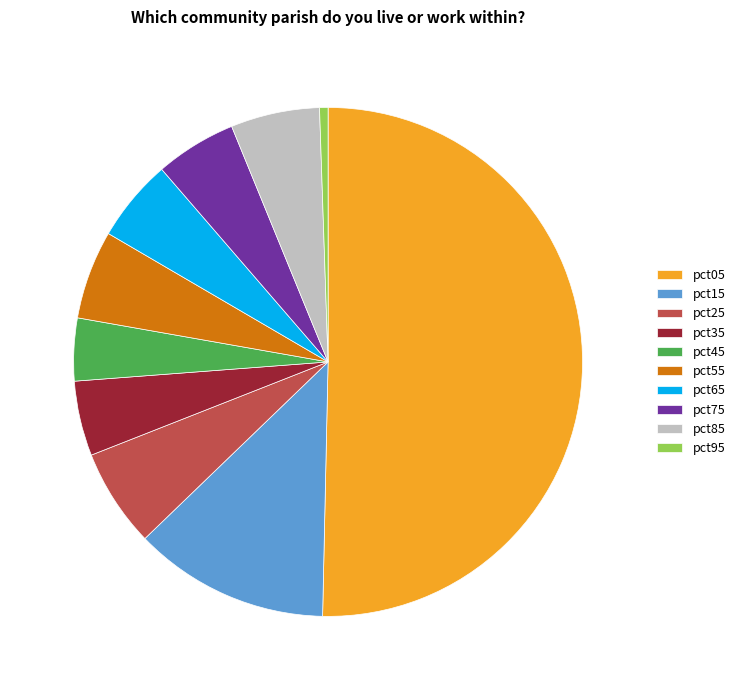

Which slice represents more than half of the pie?

pct05